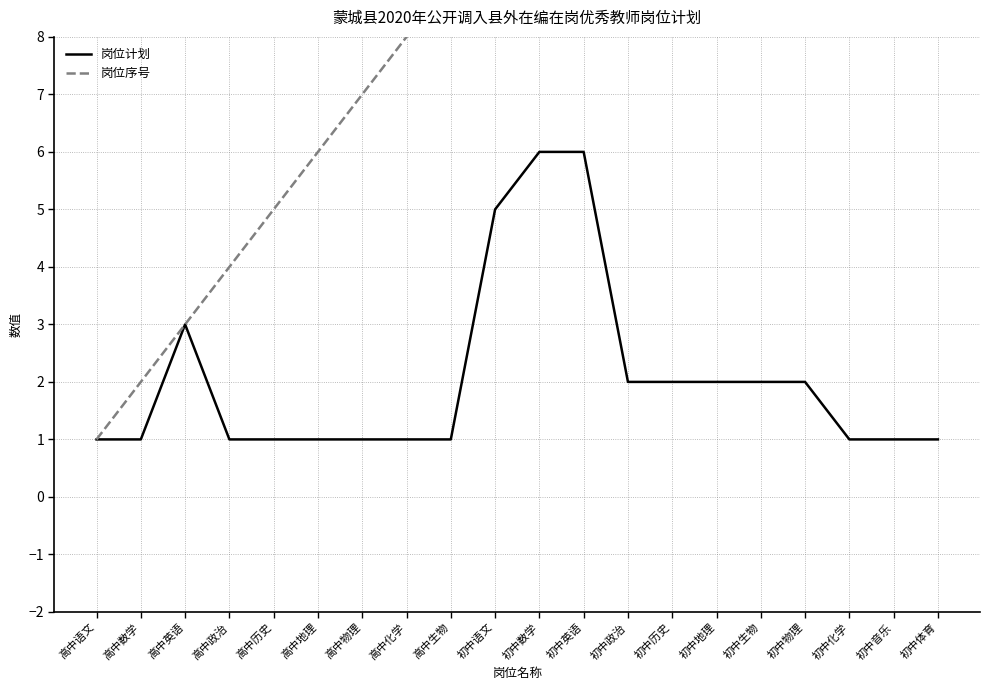

At which label does 岗位序号 reach its peak?

初中体育